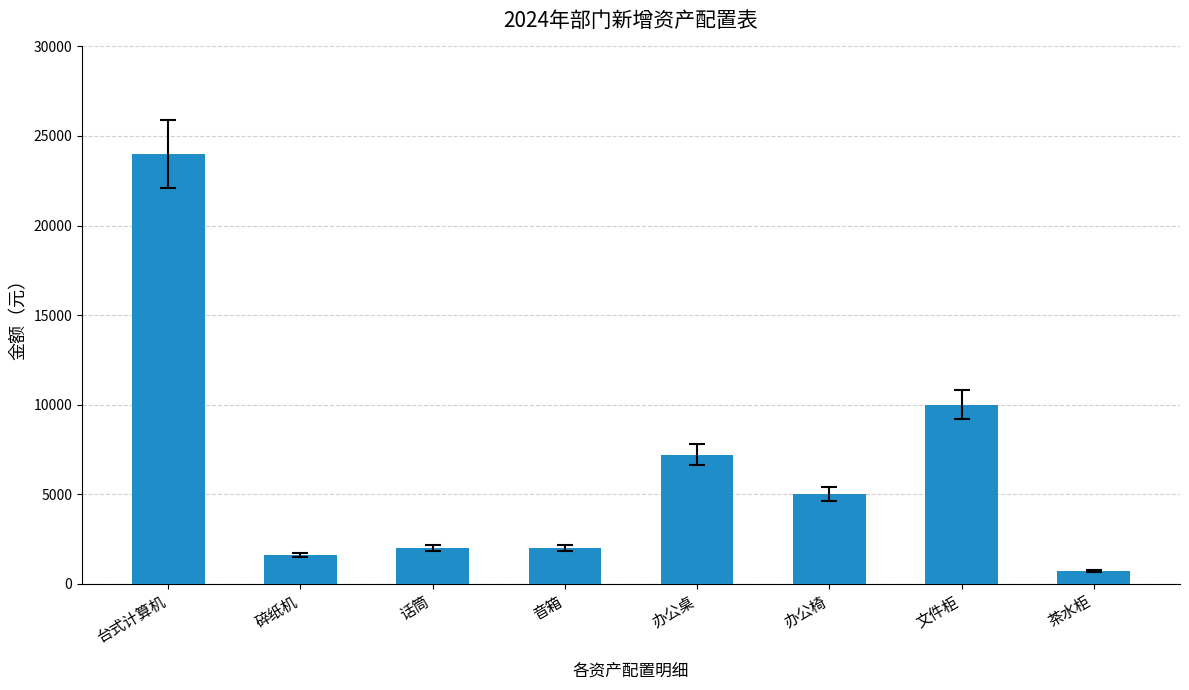

What is the difference between the maximum and minimum values?

23300